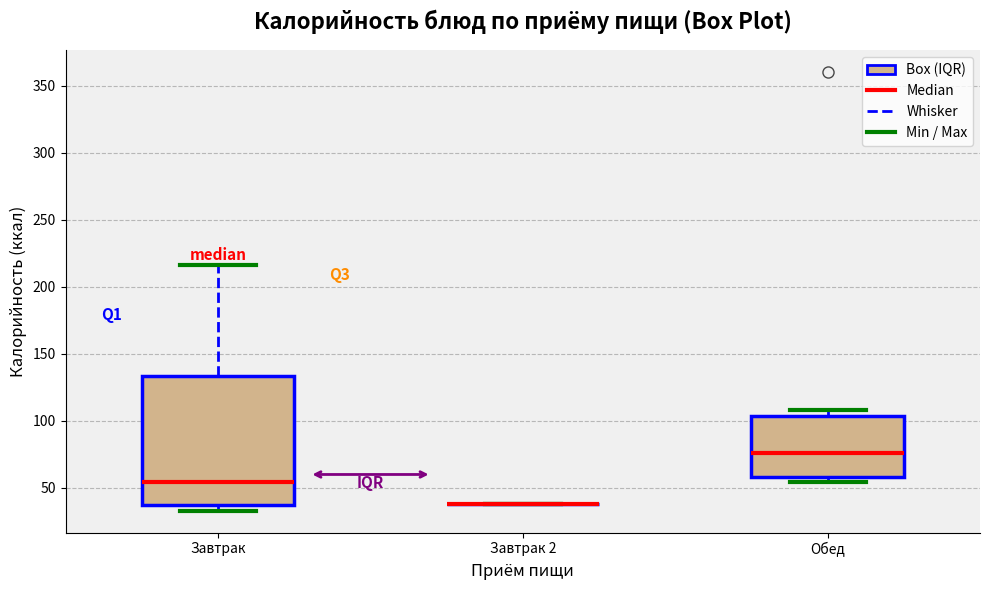

Reading left to right, transcribe this box plot: for each box, give where its median line is, the range the box spans, and where its two whiskers end, as read against the y-axis. The values are not printed on the chart, so give them approximately, as read against the axis.

Завтрак: median 55, box 35 to 135, whiskers 35 (just below the box's lower edge) to 215
Завтрак 2: box collapsed to a line at 40, whiskers 40 to 40
Обед: median 75, box 60 to 105, whiskers 55 to 110